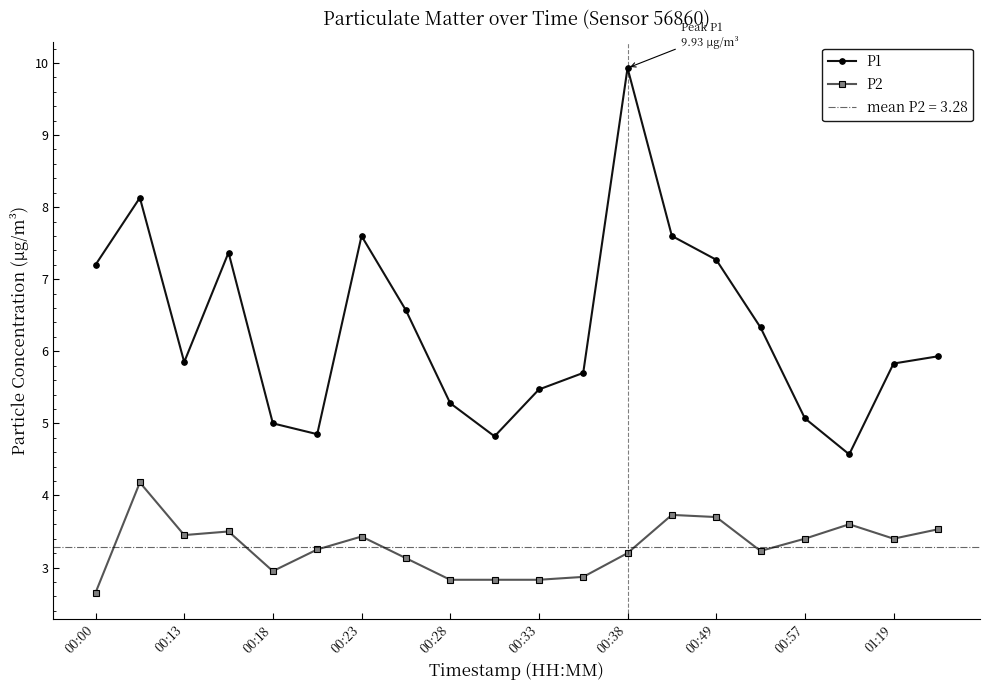

Is it true that P1 equals 1.5 at 19?

False